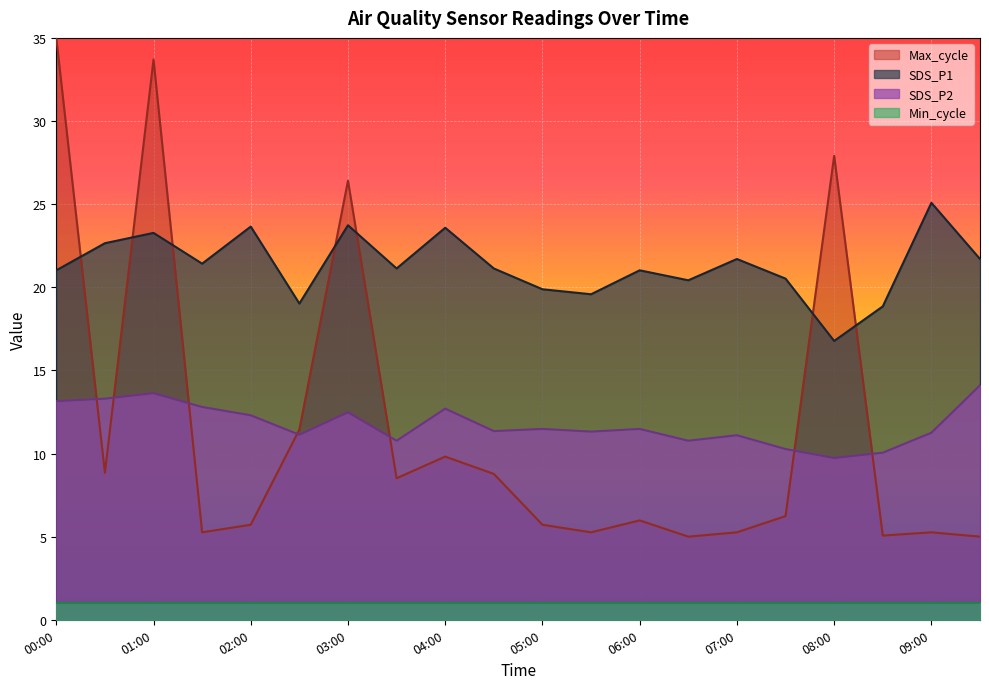

What is the highest value of the SDS_P2 series?

14.1